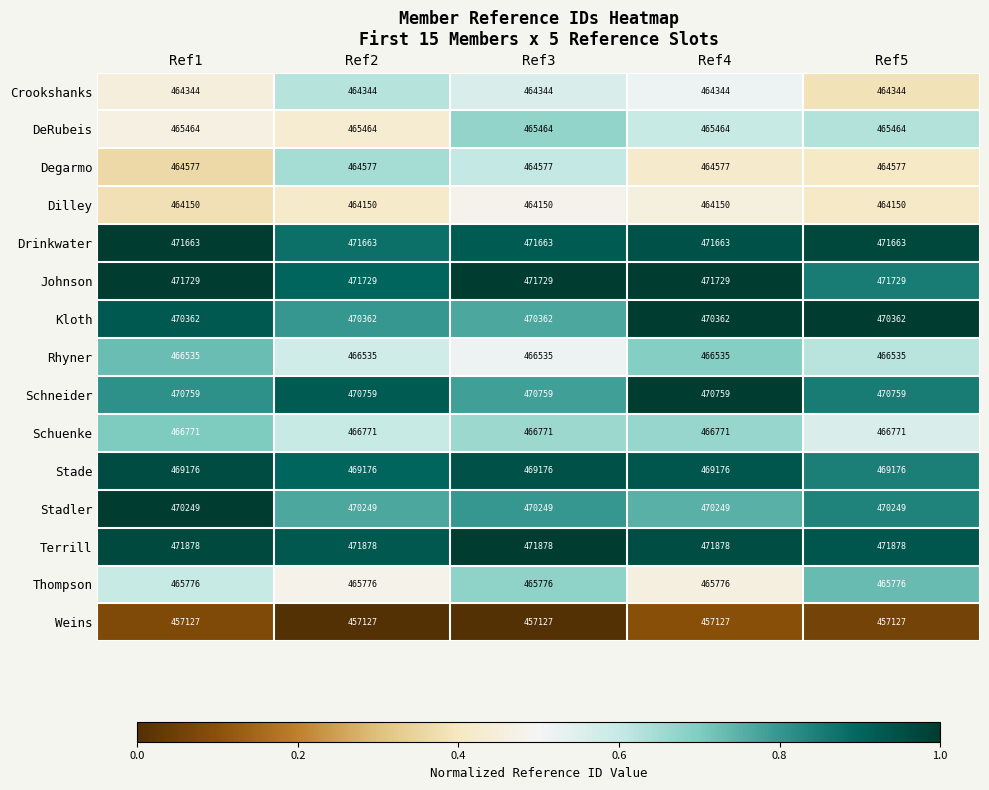

What is the sum of all DeRubeis values?

2327320